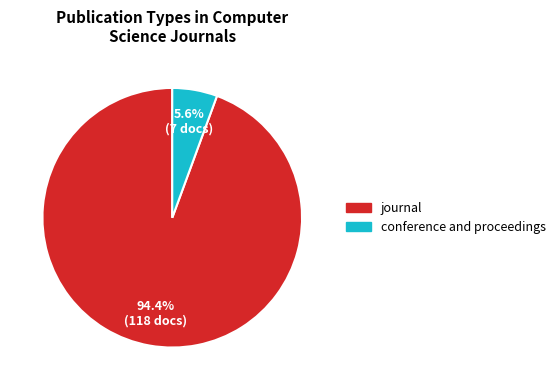

Which category has the biggest portion of the pie?

journal